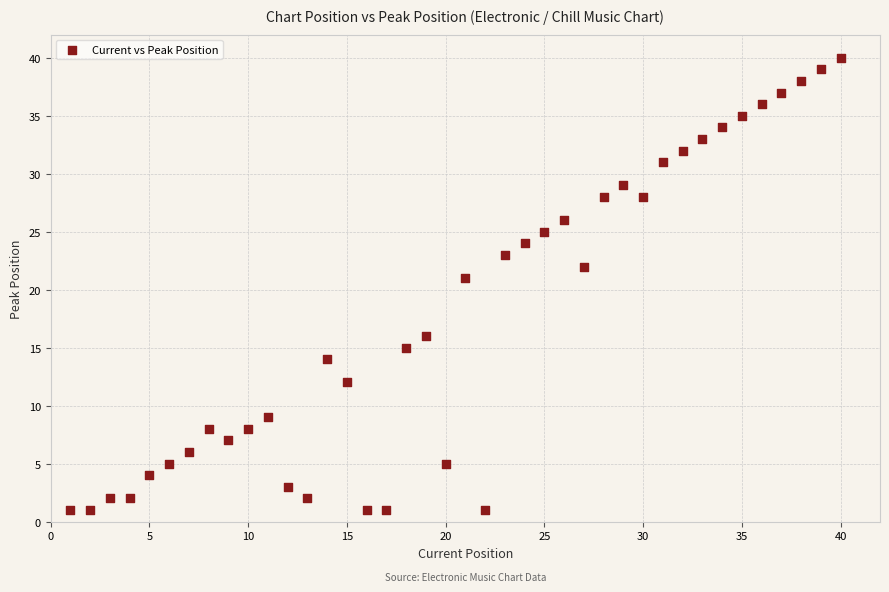

What Y value in the scatter plot is closest to 20?

21